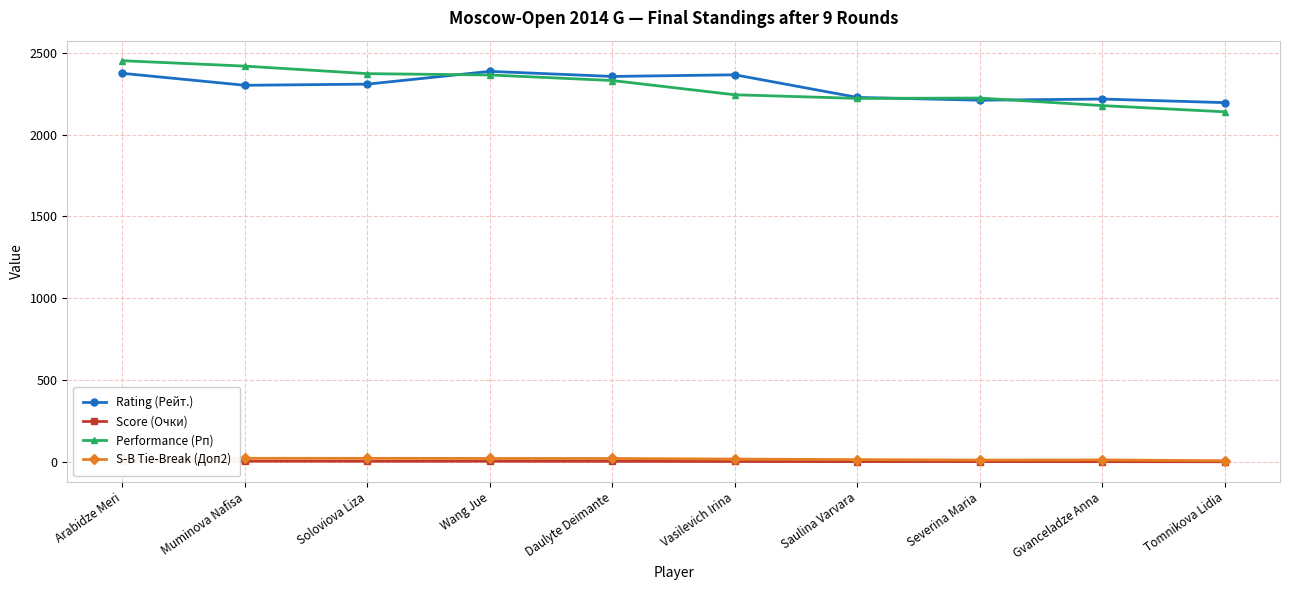

True or false: S-B Tie-Break (Доп2) has more than 1 interior local peaks.

False